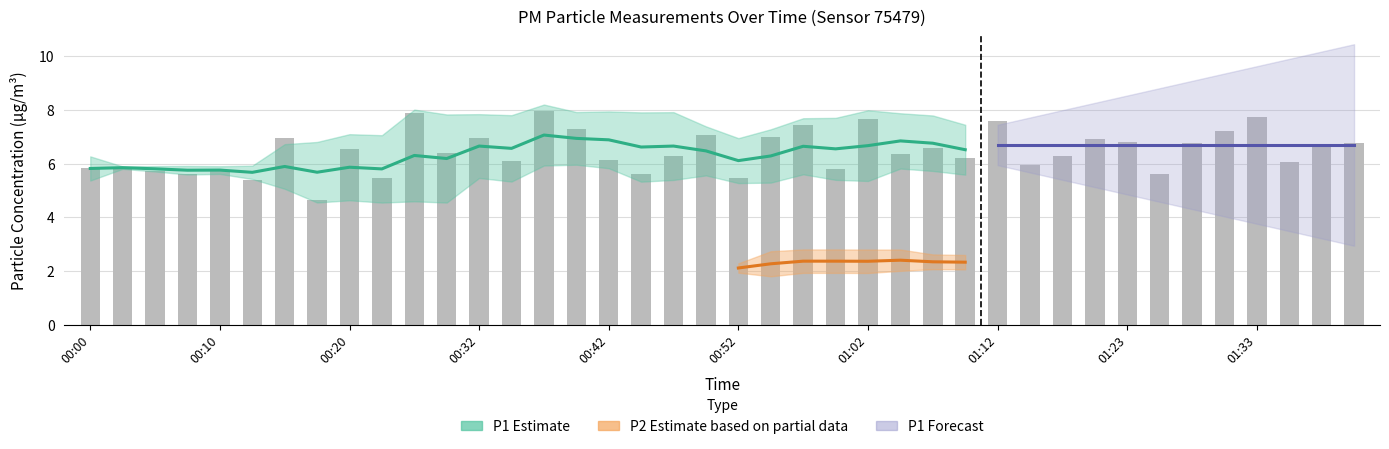

List the labels in order of value, smallest first.

00:17, 00:12, 00:22, 00:52, 00:07, 00:45, 01:25, 00:05, 00:10, 01:00, 00:00, 00:03, 01:15, 01:35, 00:34, 00:42, 01:10, 00:47, 01:18, 01:05, 00:27, 00:20, 01:07, 01:38, 01:28, 01:40, 01:23, 01:20, 00:15, 00:32, 00:55, 00:50, 01:30, 00:39, 00:57, 01:12, 01:02, 01:33, 00:25, 00:37